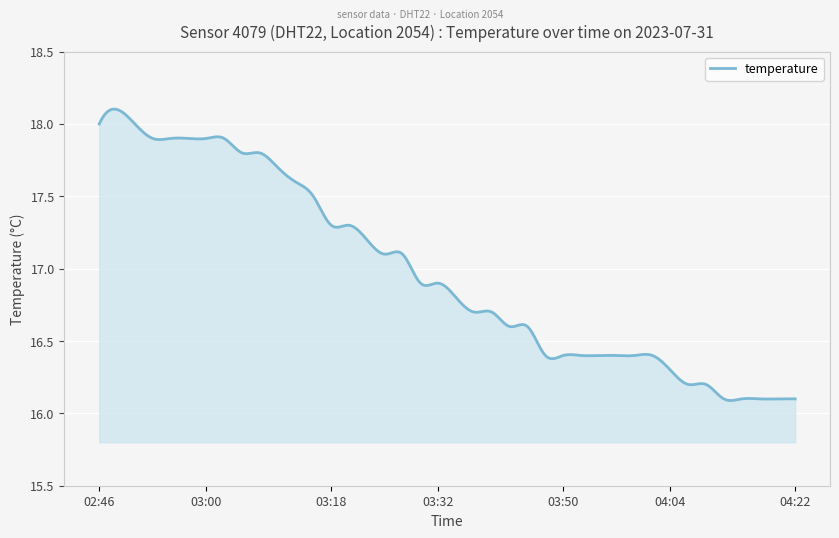

What is the difference between the maximum and minimum values?

2.0